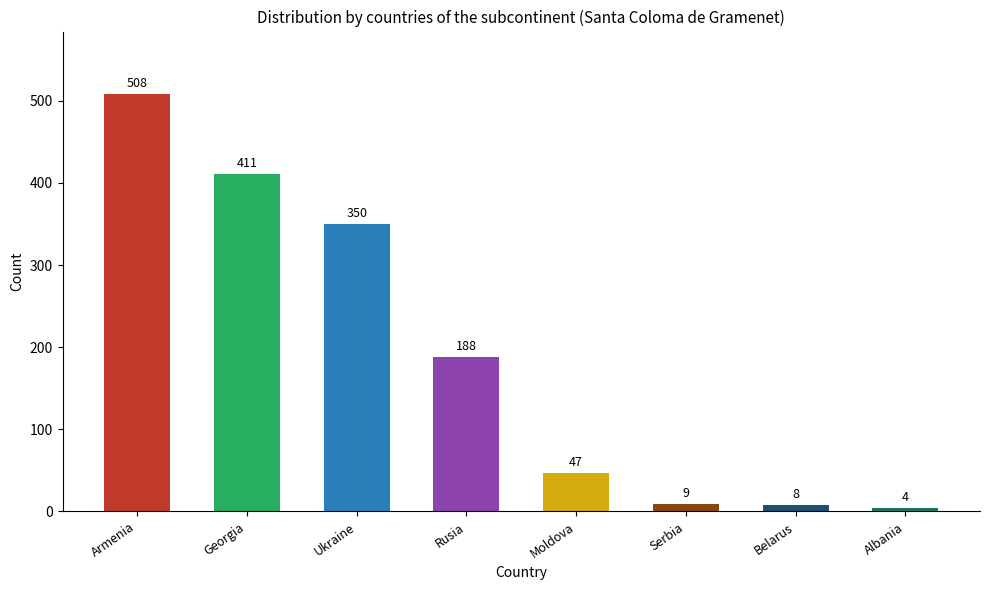

Reading left to right, extract all data points from this chart.

508	411	350	188	47	9	8	4